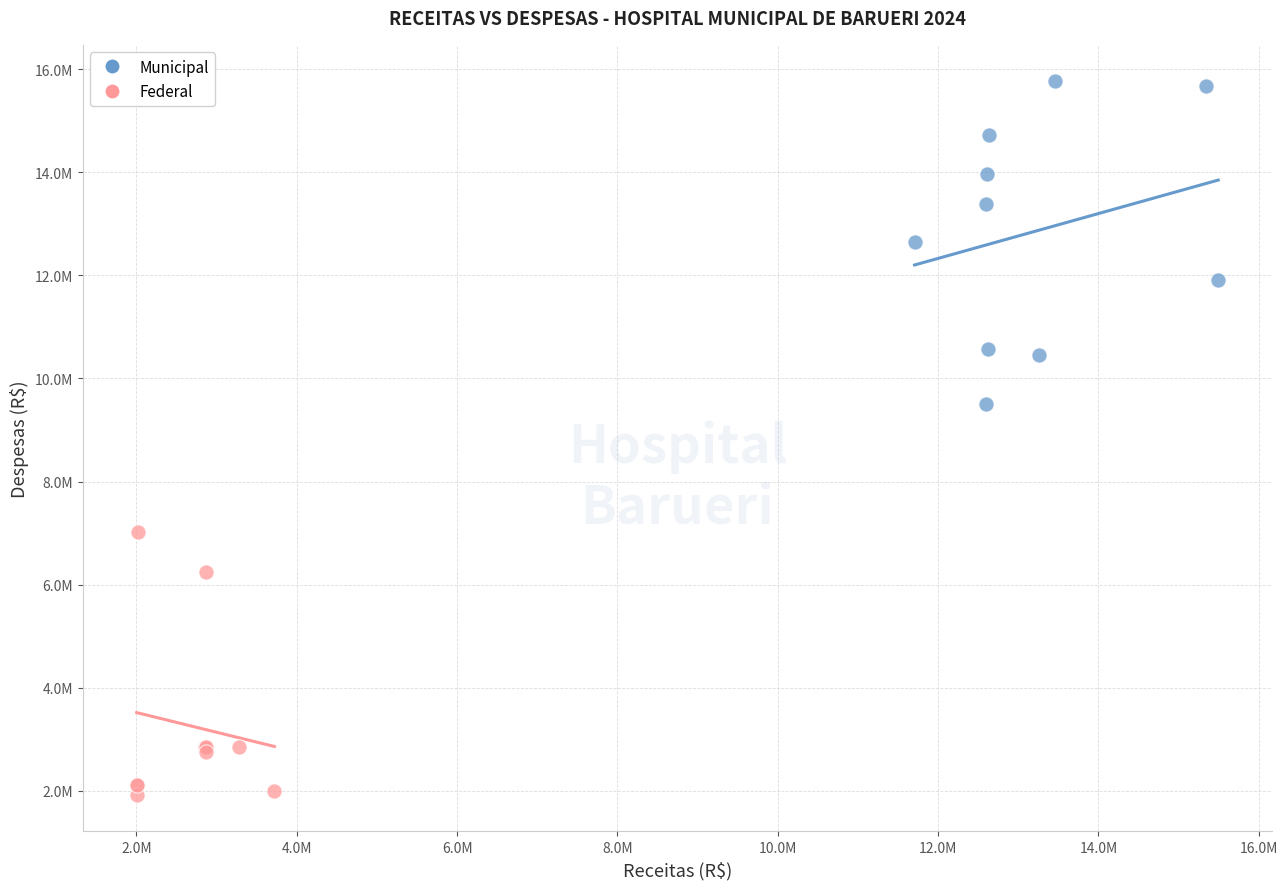

Which series reaches the minimum Y coordinate?

Federal